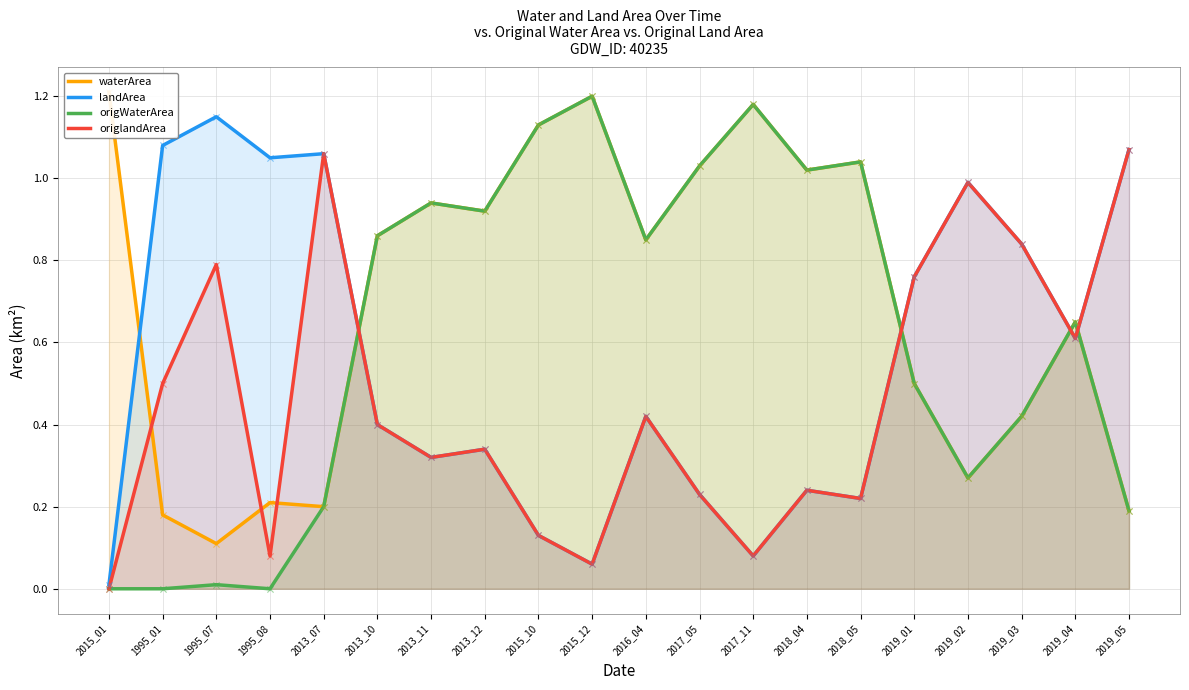

Is the value of landArea at 2019_04 greater than the value of origWaterArea at 2015_10?

No